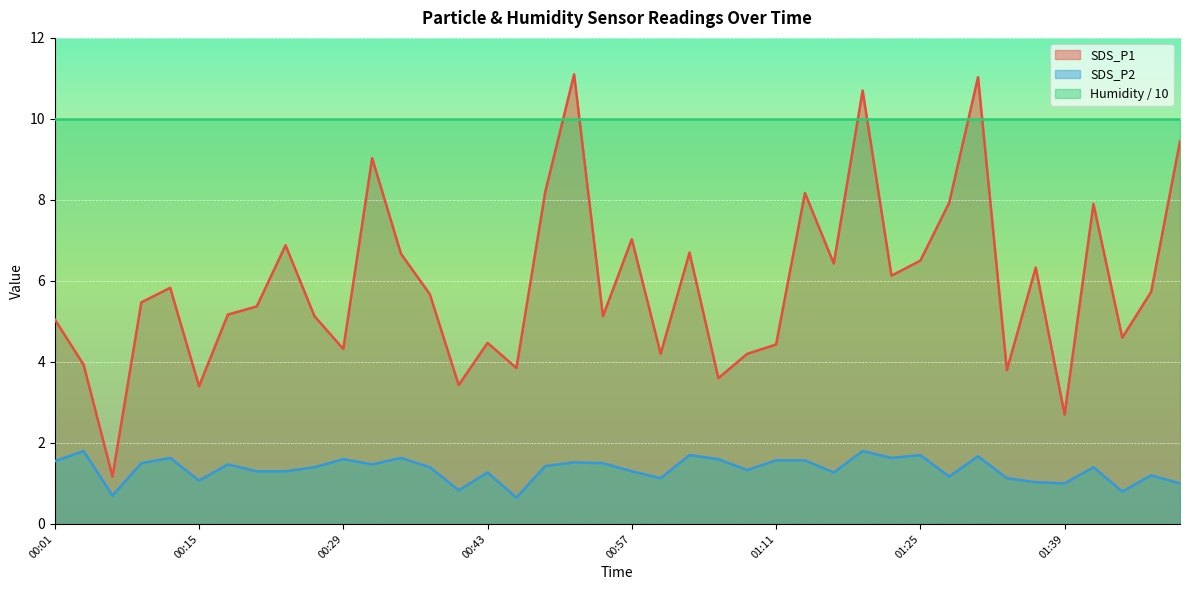

What position from the left is 00:21?

8